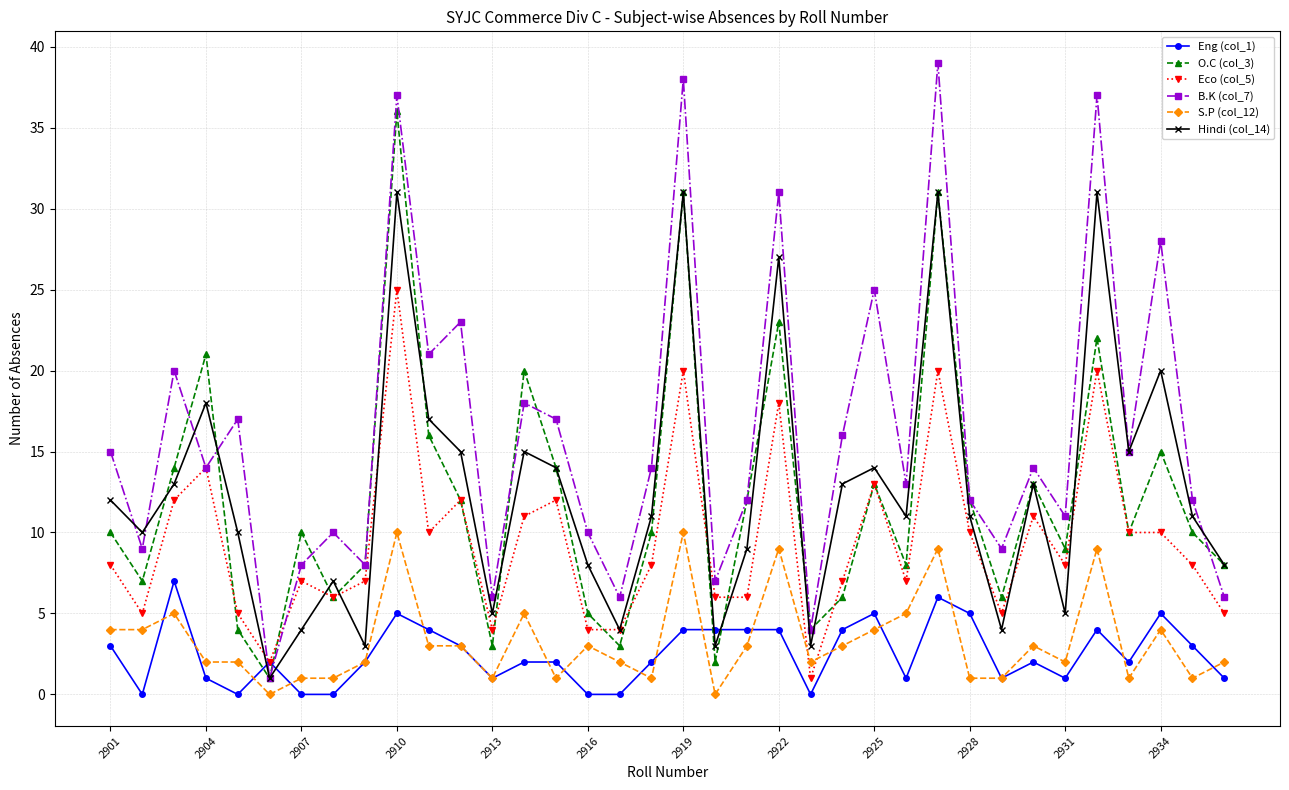

Which series has the widest spread of values?

B.K (col_7)